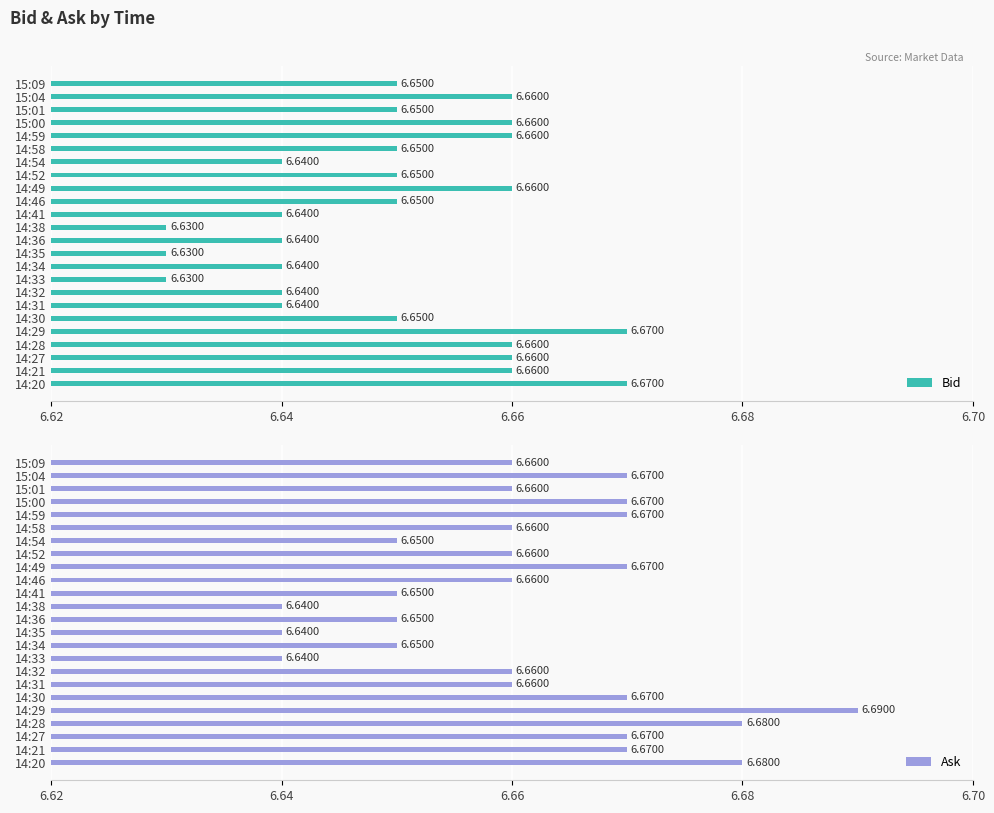

How many Bid values are between 6 and 7?

24